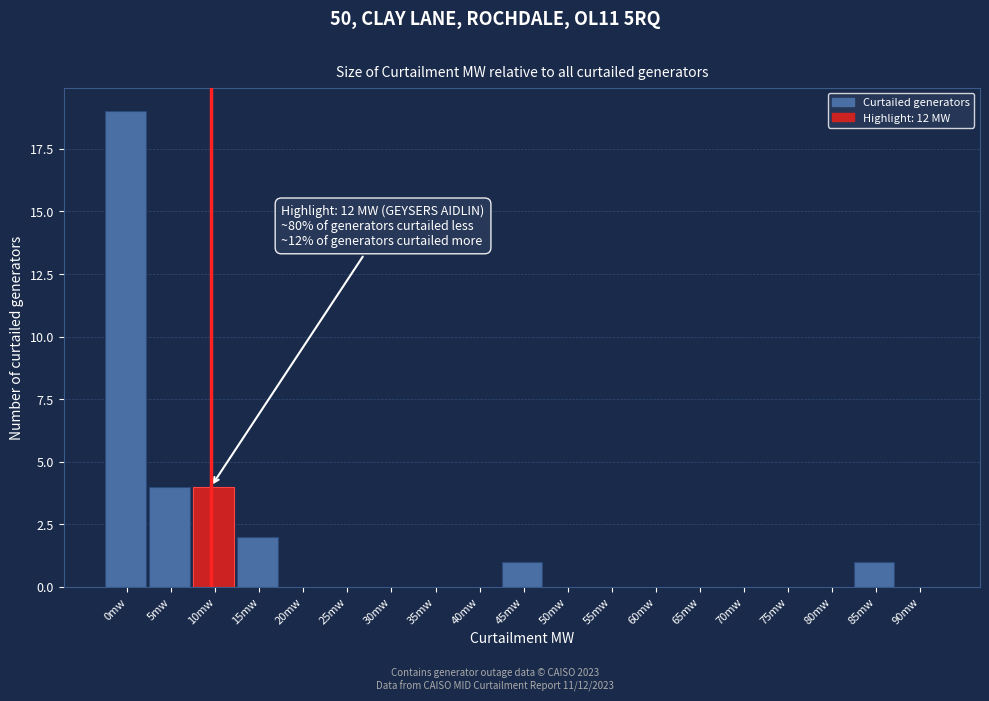

Reading right to left, extract all data points from this chart.

90mw=0	85mw=1	80mw=0	75mw=0	70mw=0	65mw=0	60mw=0	55mw=0	50mw=0	45mw=1	40mw=0	35mw=0	30mw=0	25mw=0	20mw=0	15mw=2	10mw=4	5mw=4	0mw=19